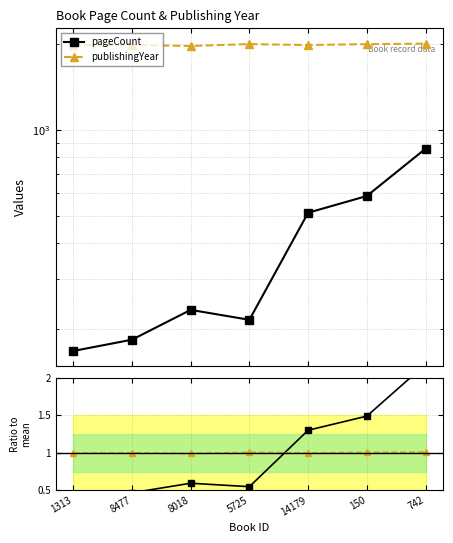

Is it true that pageCount equals 299.0 at 5725?

False